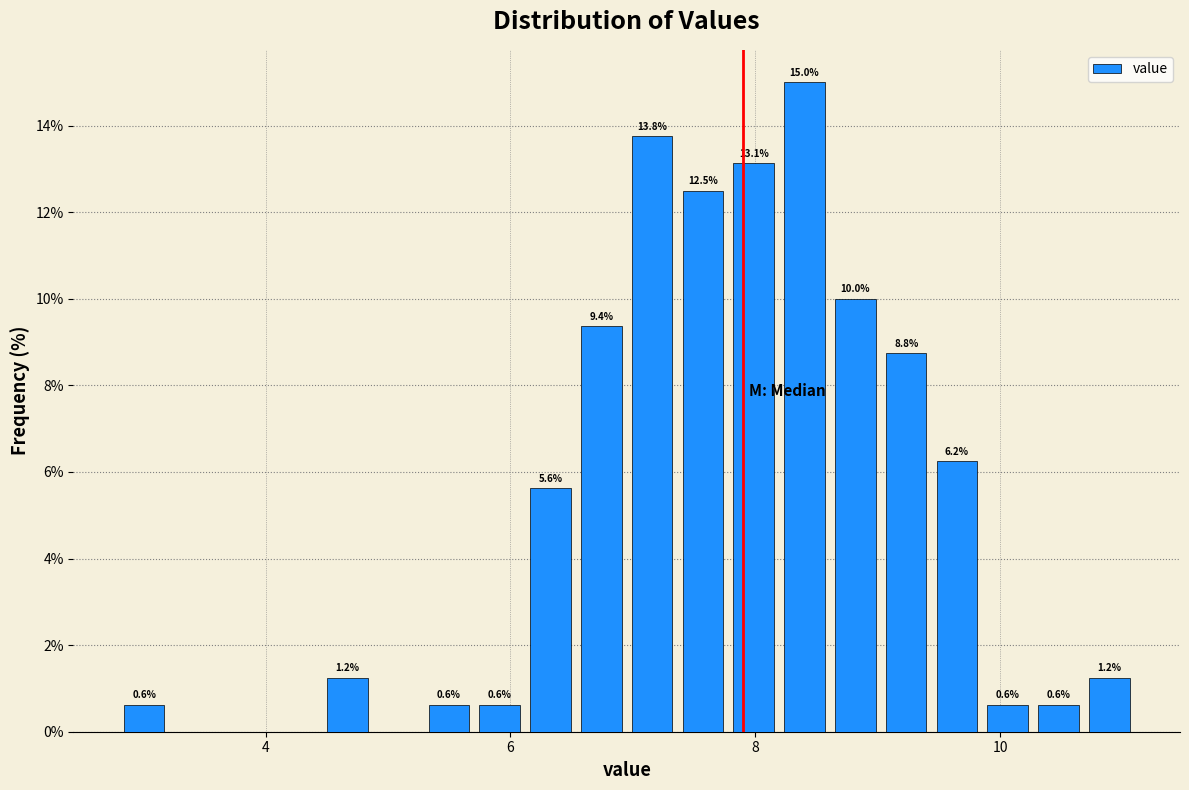

Around what value on the x-axis is the tallest bar? Give the approximate position of its centre, as read against the axis.

8.4